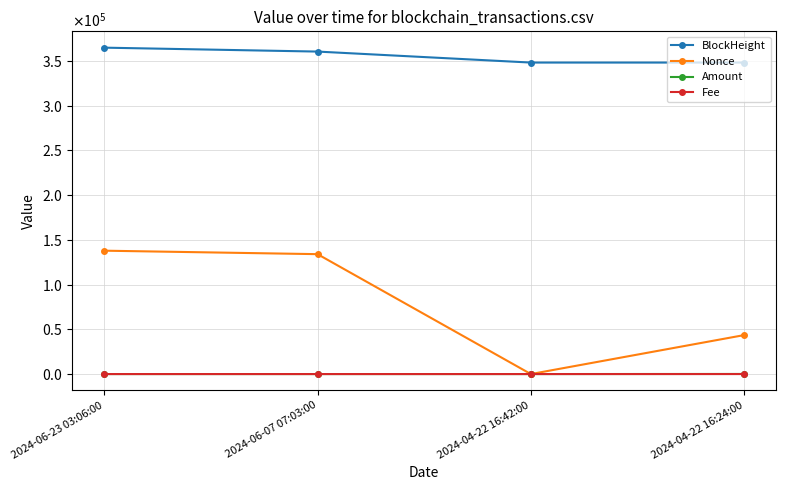

Between 2024-06-23 03:06:00 and 2024-04-22 16:24:00, which series saw the biggest shift?

Nonce